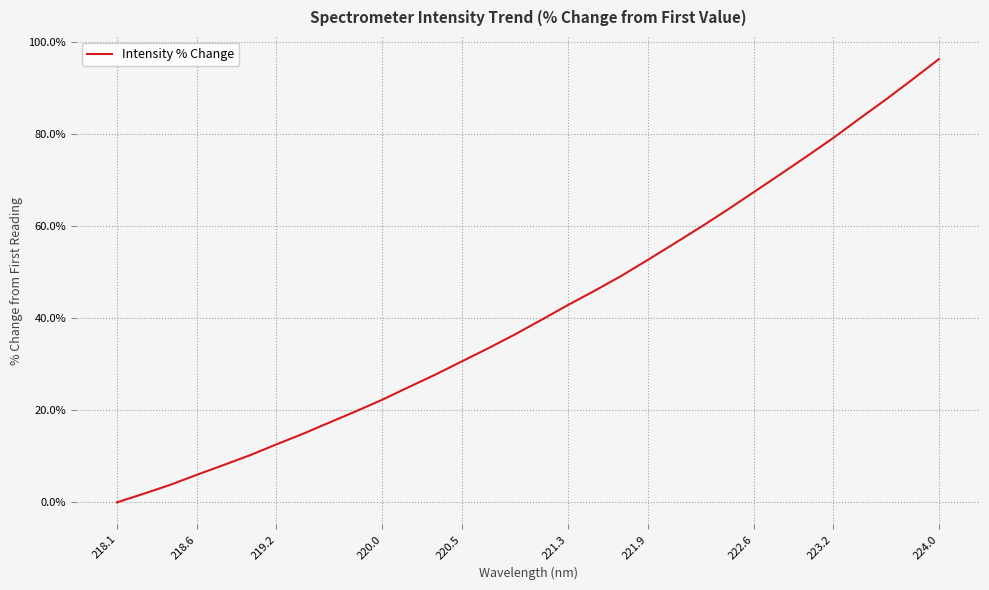

What is the difference between the second highest and second lowest values?

90.0